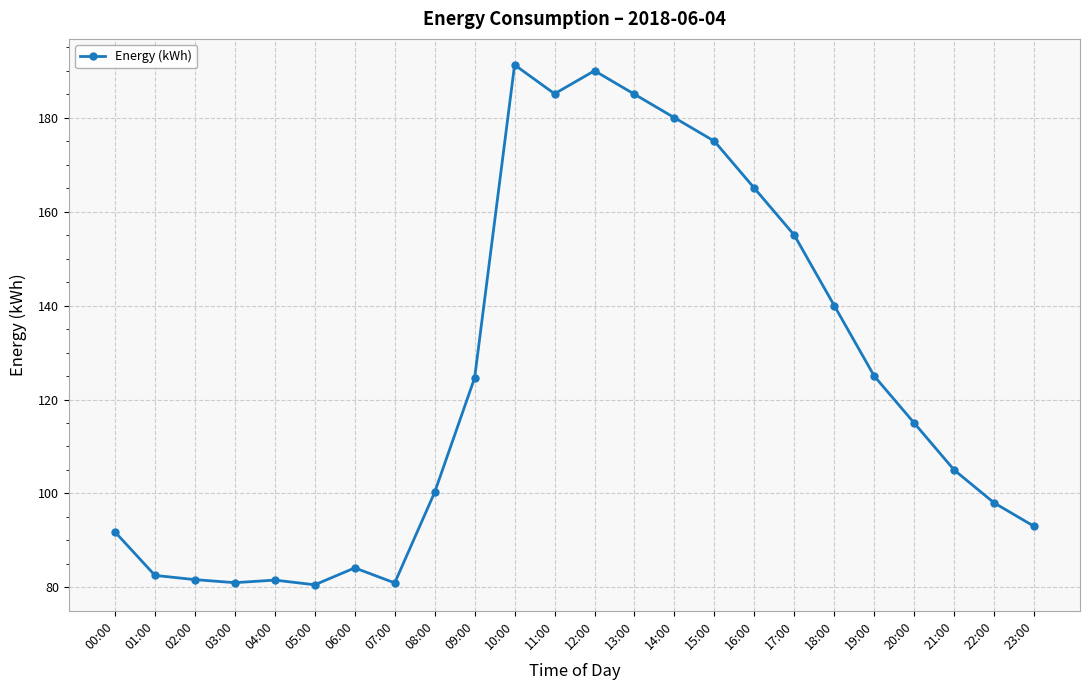

At which category does the chart reach its peak across all series?

10:00